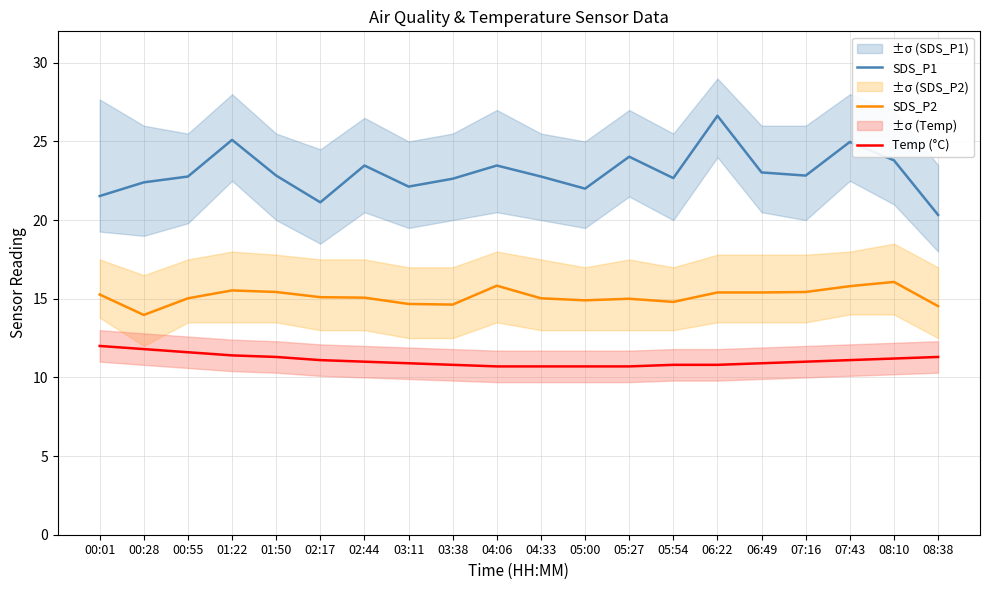

How many lines are shown in the chart?

3